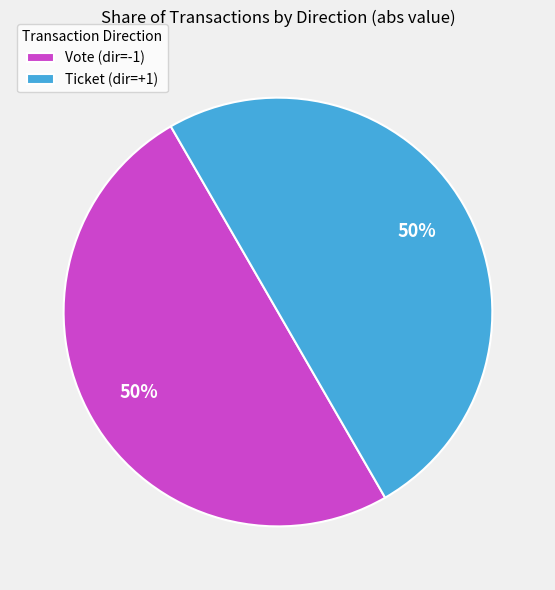

What is the ratio of the value at Ticket (dir=+1) to the value at Vote (dir=-1)?

1.0